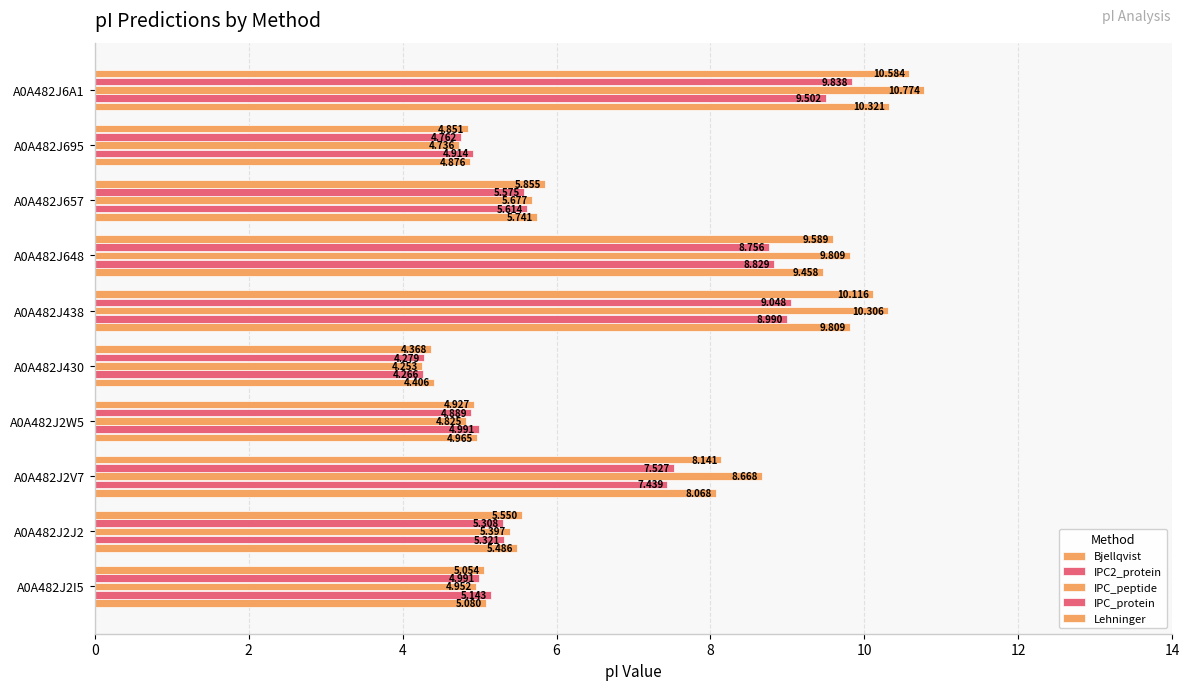

Which series has the largest total across all categories?

IPC_peptide